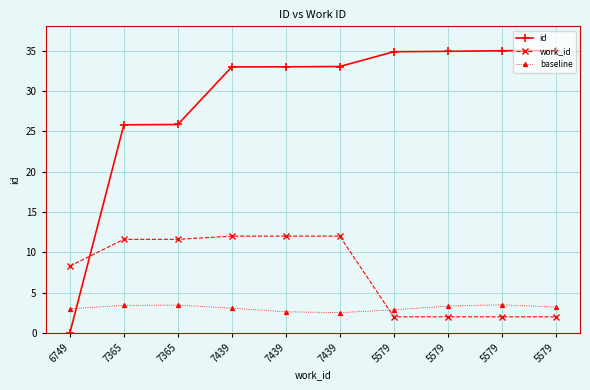

Does the chart have visible grid lines?

Yes